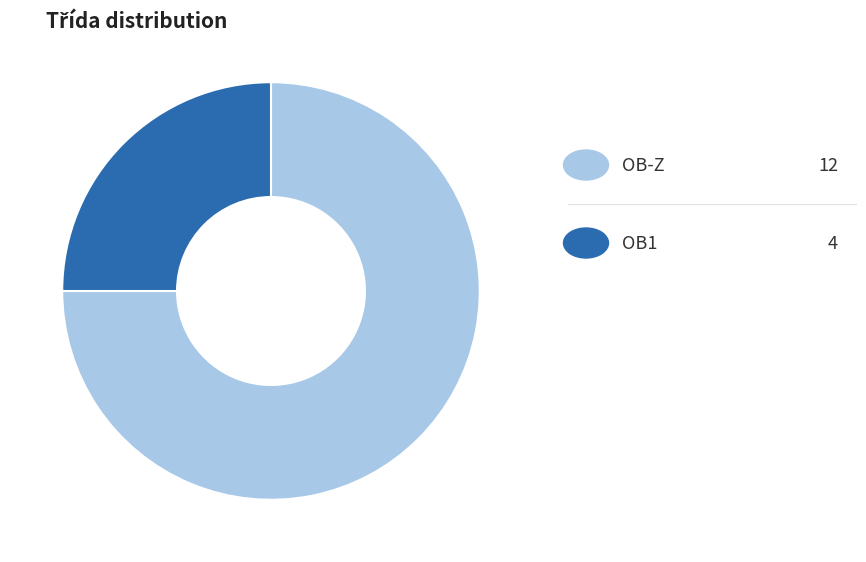

Does any single category account for the majority?

Yes